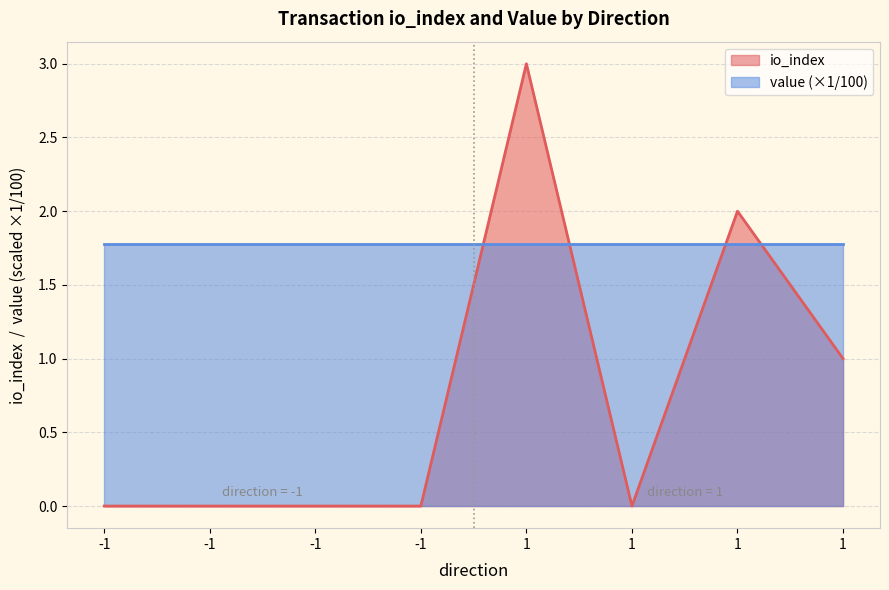

Rank the categories by value from highest to lowest.

1, 1, 1, -1, -1, -1, -1, 1